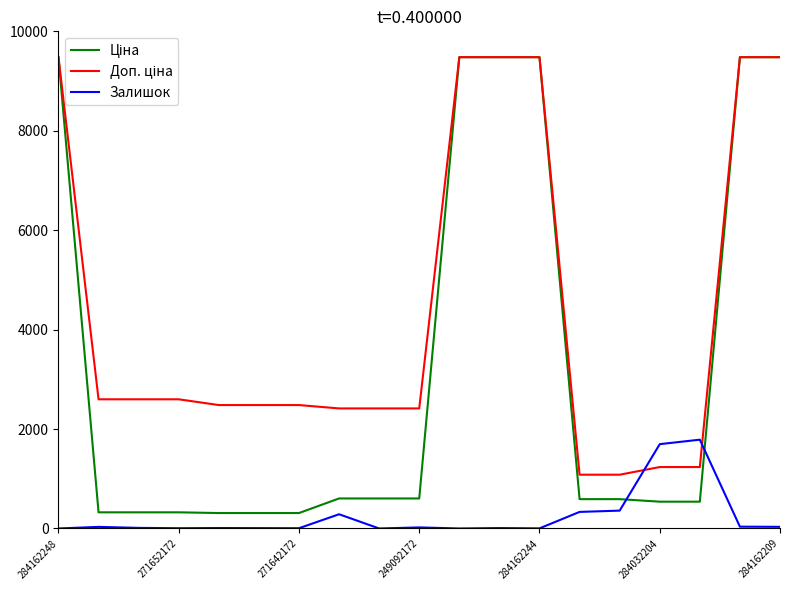

Reading left to right, what are all the values shown in this chart?

Ціна: 9480.1	324.8	324.8	324.8	310.3	310.3	310.3	603.7	603.7	603.7	9480.1	9480.1	9480.1	589.9	589.9	539.0	539.0	9480.1	9480.1
Доп. ціна: 9480.1	2598.3	2598.3	2598.3	2482.4	2482.4	2482.4	2414.8	2414.8	2414.8	9480.1	9480.1	9480.1	1081.7	1081.7	1235.4	1235.4	9480.1	9480.1
Залишок: 0.0	32.0	12.0	5.0	9.0	7.0	5.0	286.0	0.0	21.0	0.0	8.0	2.0	333.0	359.0	1696.0	1786.0	36.0	33.0